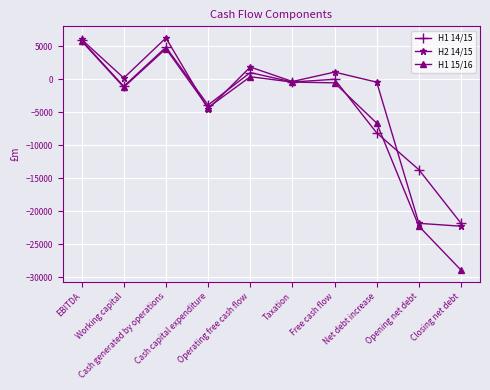

What is the value of the H1 14/15 point at the 6th from the left?

-418